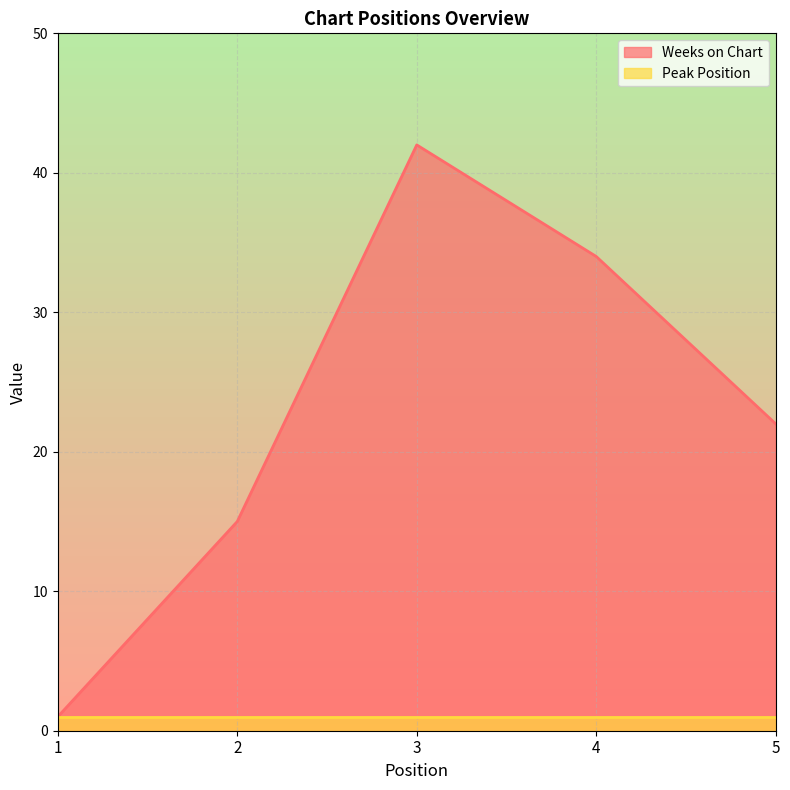

What is the sum of all values?

114